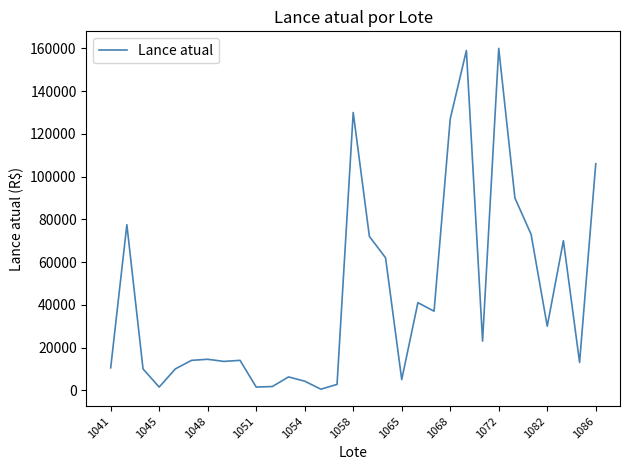

What is the greatest value displayed?

160000